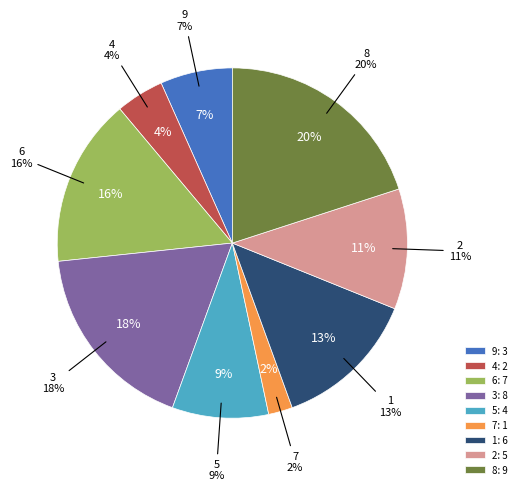

Is 2 the majority of the pie?

No